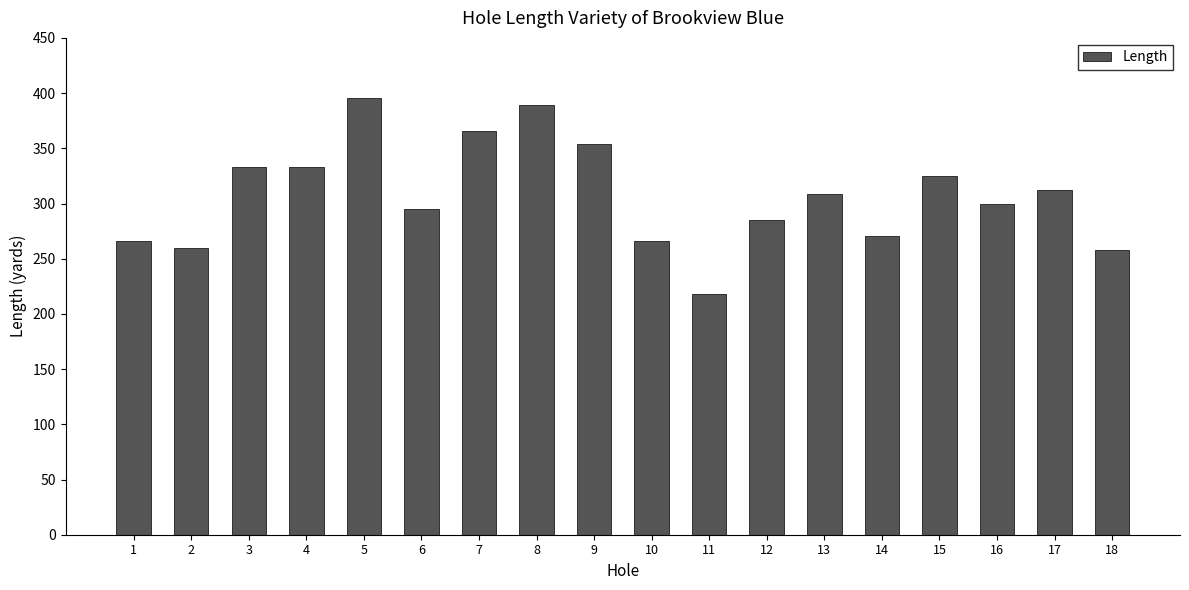

Reading left to right, list all the values displayed in this chart.

1=266	2=260	3=333	4=333	5=396	6=295	7=366	8=389	9=354	10=266	11=218	12=285	13=309	14=271	15=325	16=300	17=312	18=258